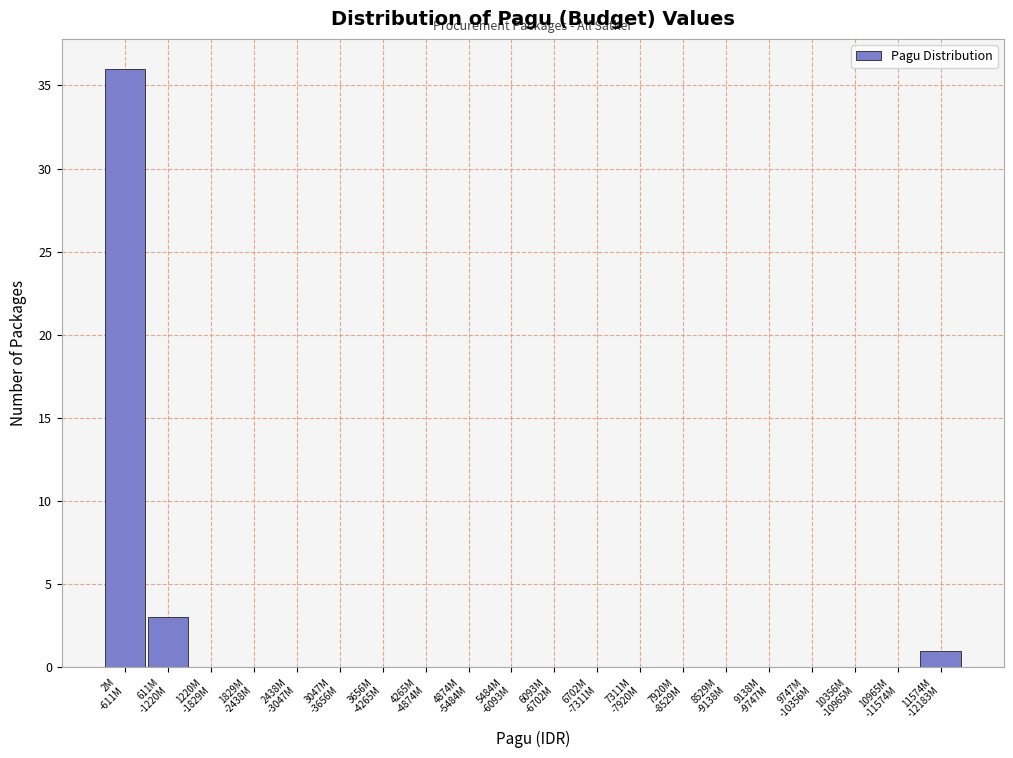

What is the maximum value shown in the chart?

36